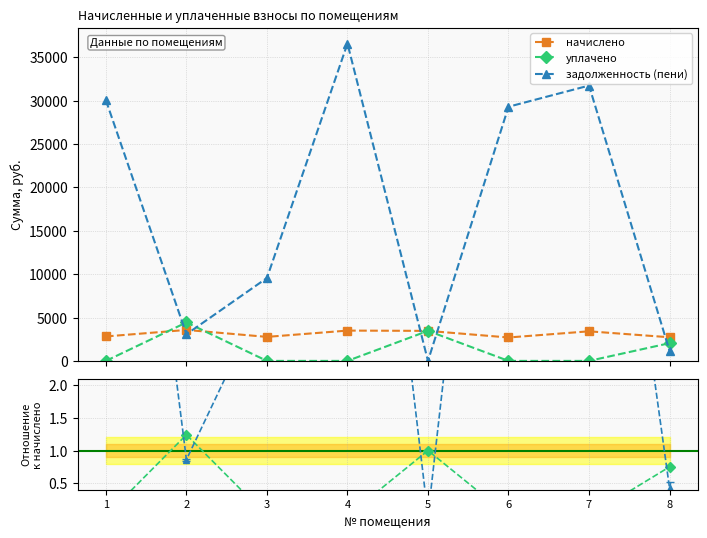

What is the value of the начислено point at the 1st from the left?

2817.5